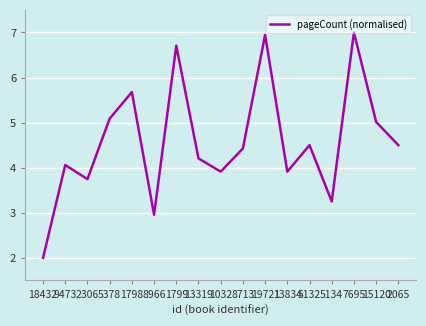

The value at 8966 is 3.0. True or false?

True